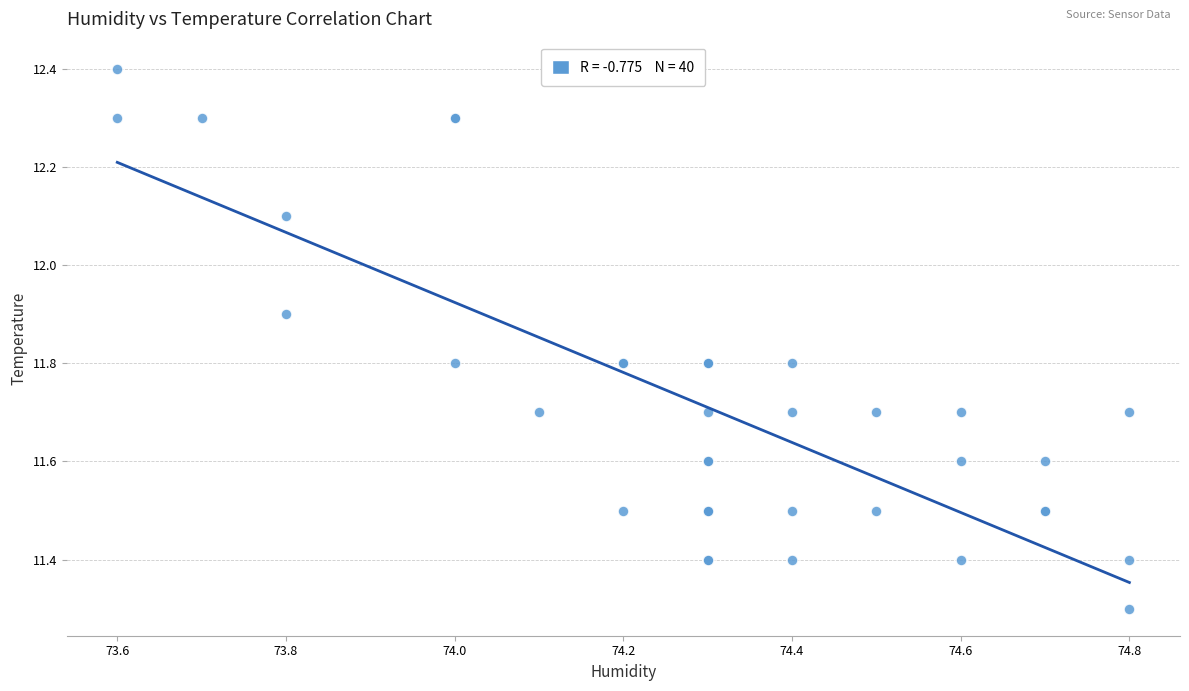

What Y value in the scatter plot is closest to 11?

11.3